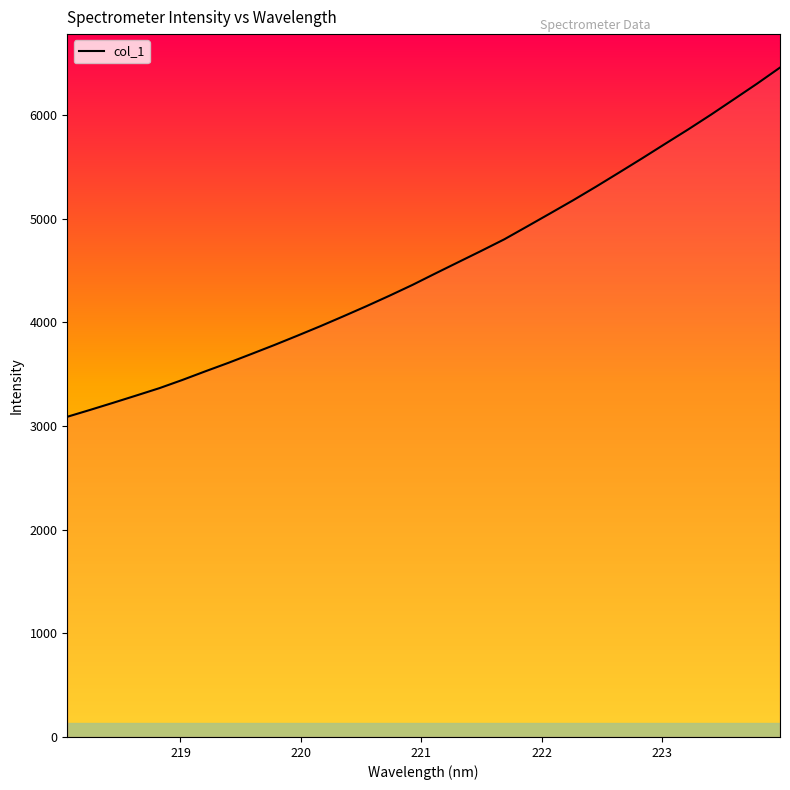

What is the minimum value shown in the chart?

3089.0